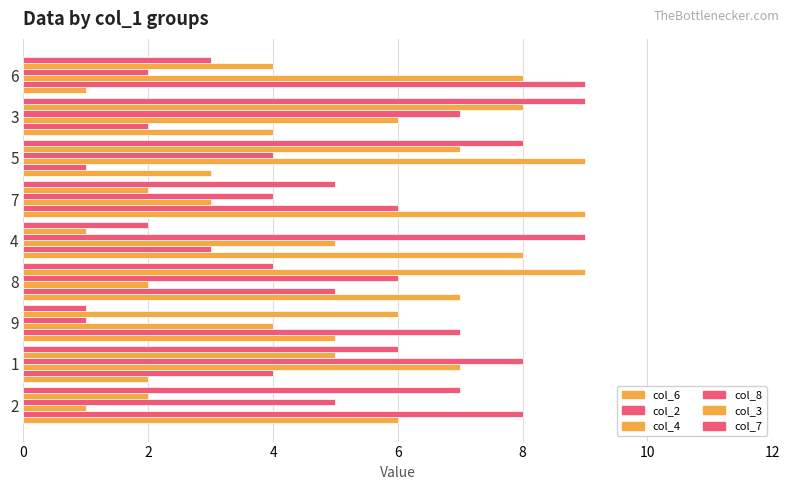

How many col_7 values are between 3 and 7?

5